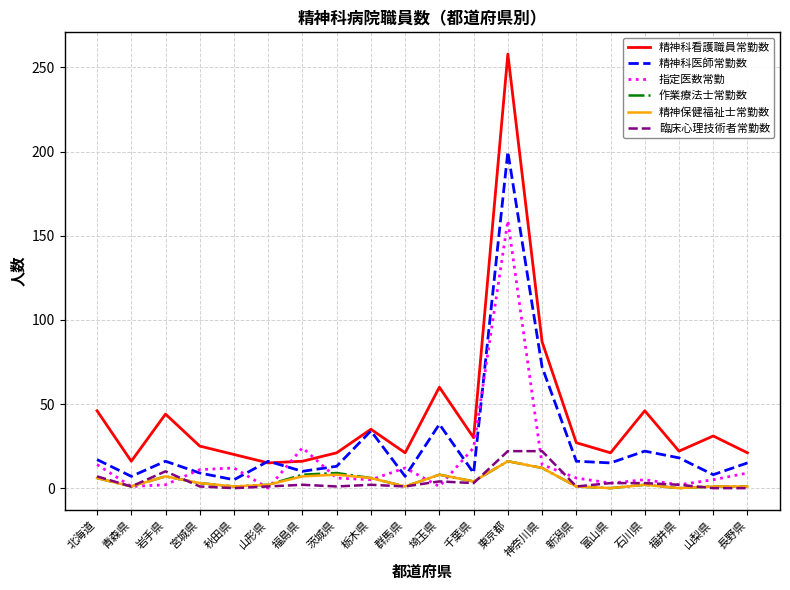

True or false: 精神保健福祉士常勤数 and 精神科看護職員常勤数 cross at least once.

False